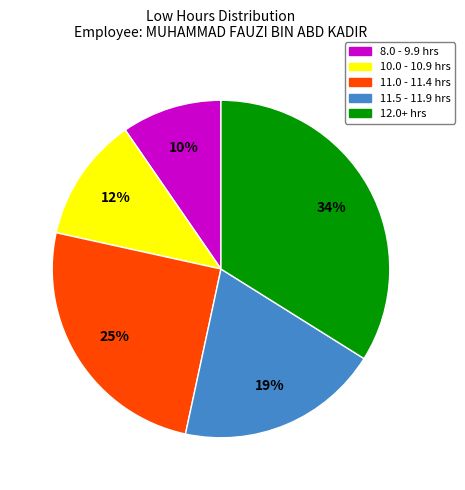

To the nearest percent, what is the average slice percentage?

20%